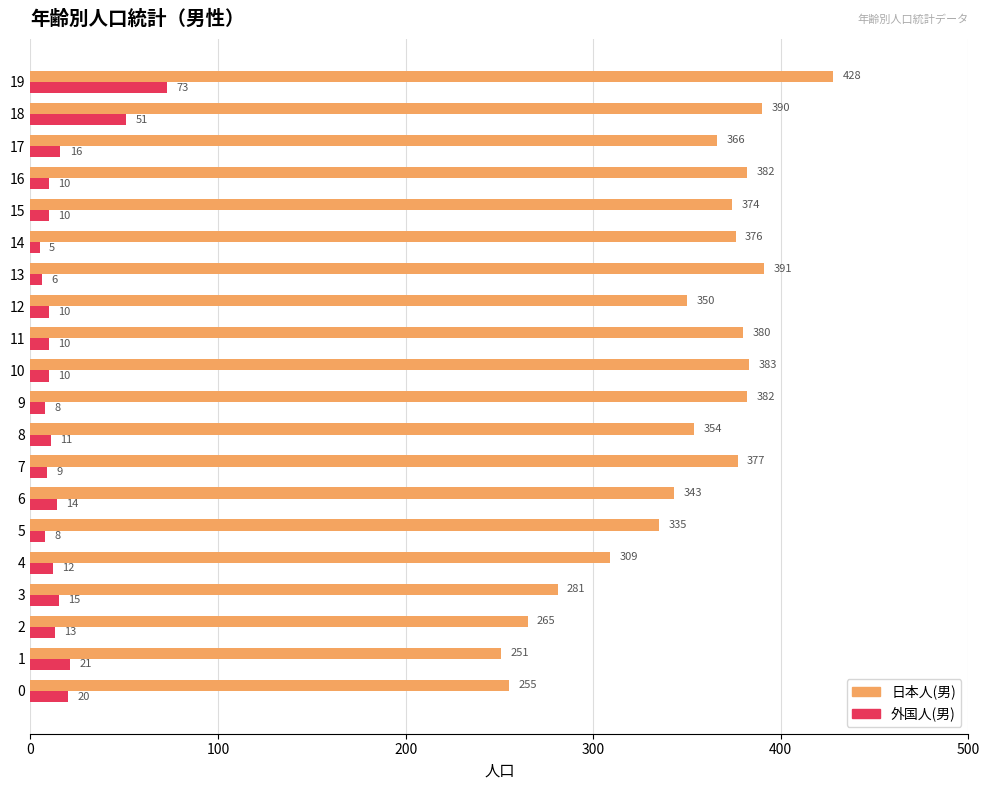

Which label corresponds to the largest value in the chart?

19